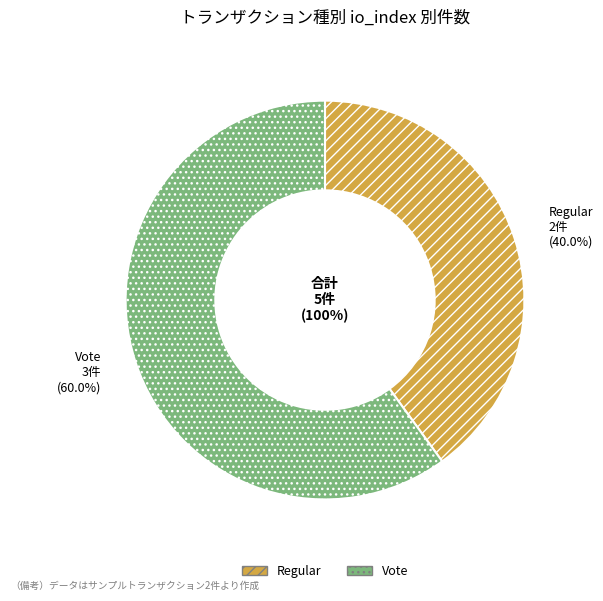

What percentage is the Vote slice, to the nearest percent?

60%